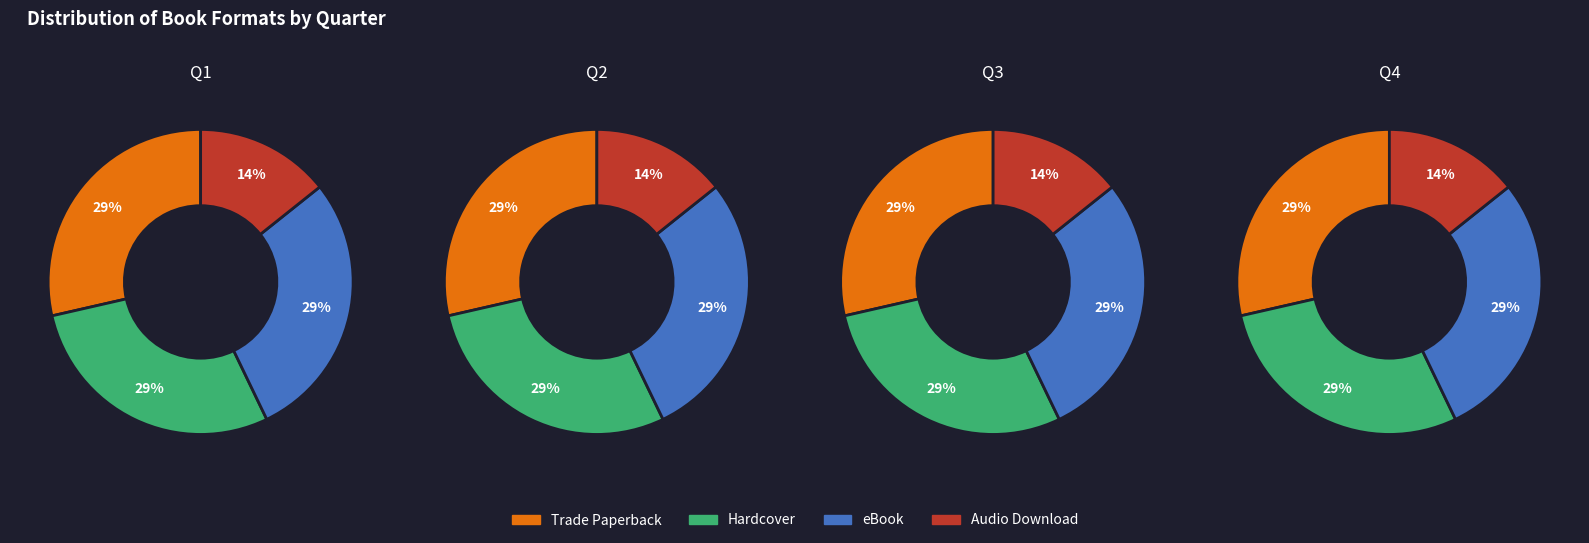

Rank the series at 1 from highest to lowest value.

Trade Paperback, Hardcover, eBook, Audio Download